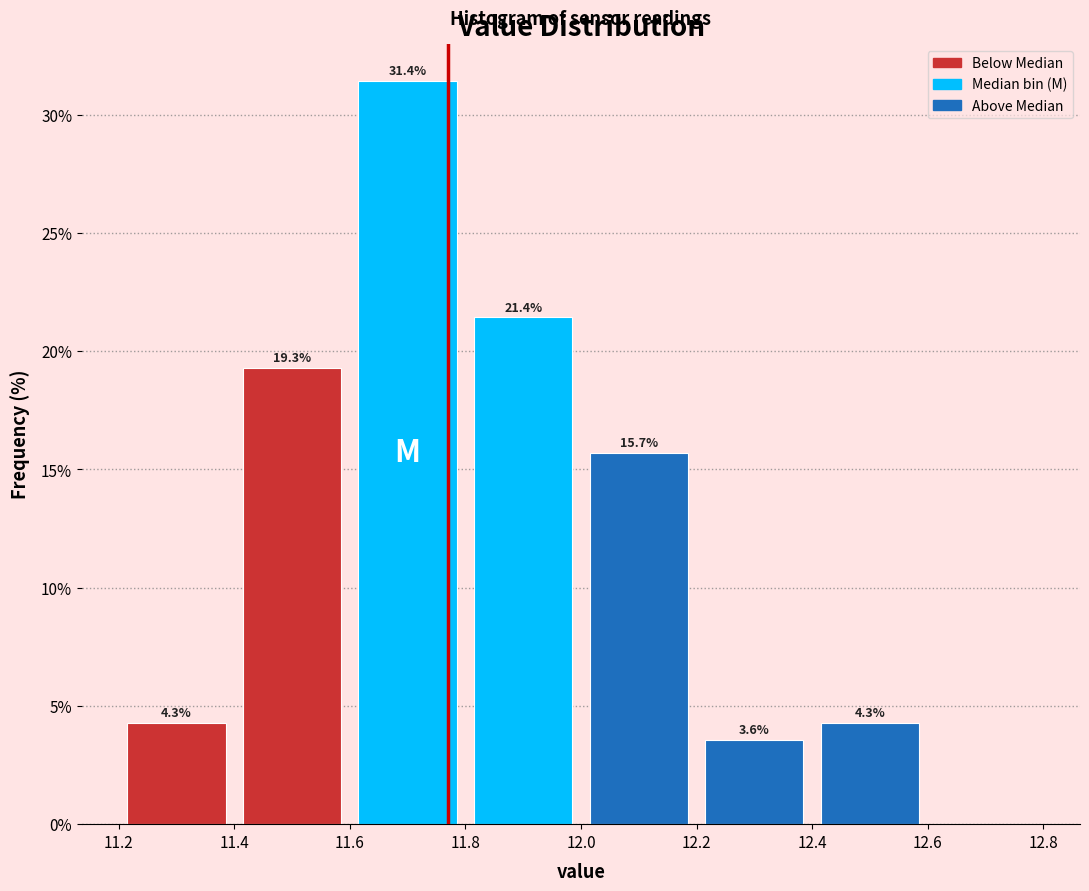

Which range on the x-axis has the tallest bar?

11.6 to 11.8